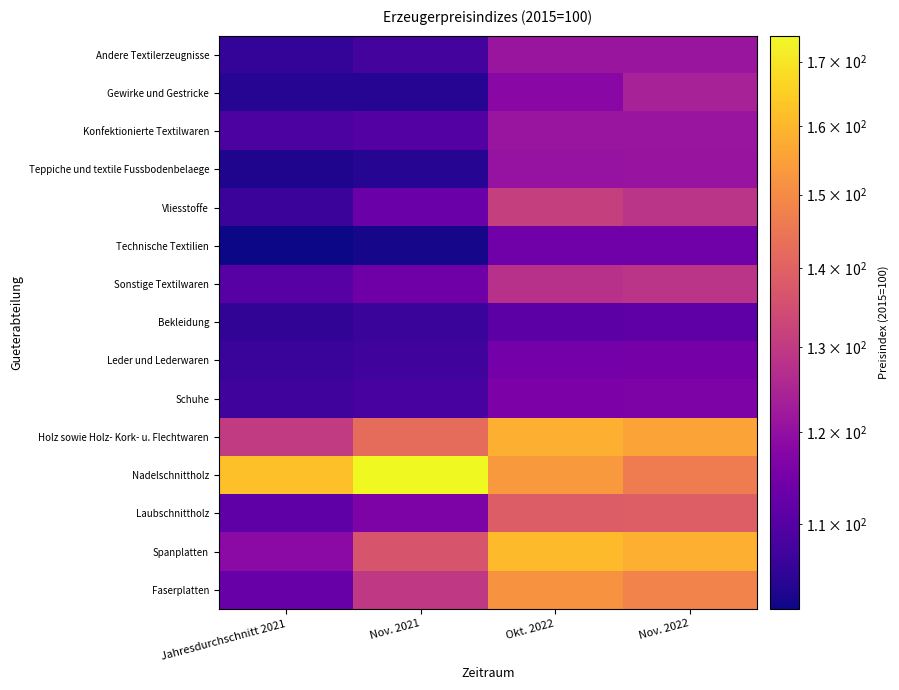

What is the greatest value displayed?

174.2